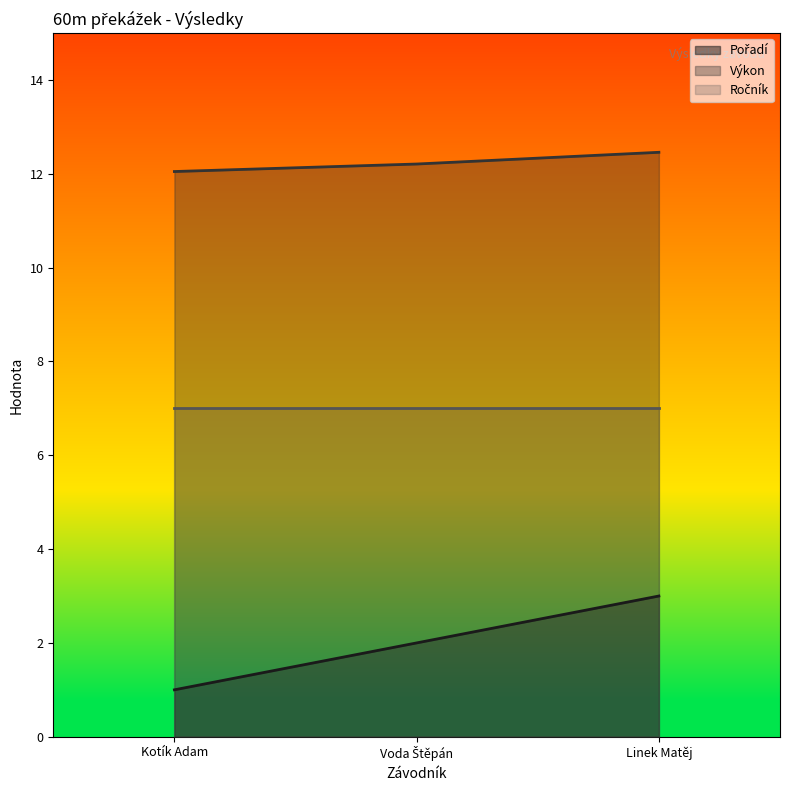

What position from the right is Linek Matěj?

1